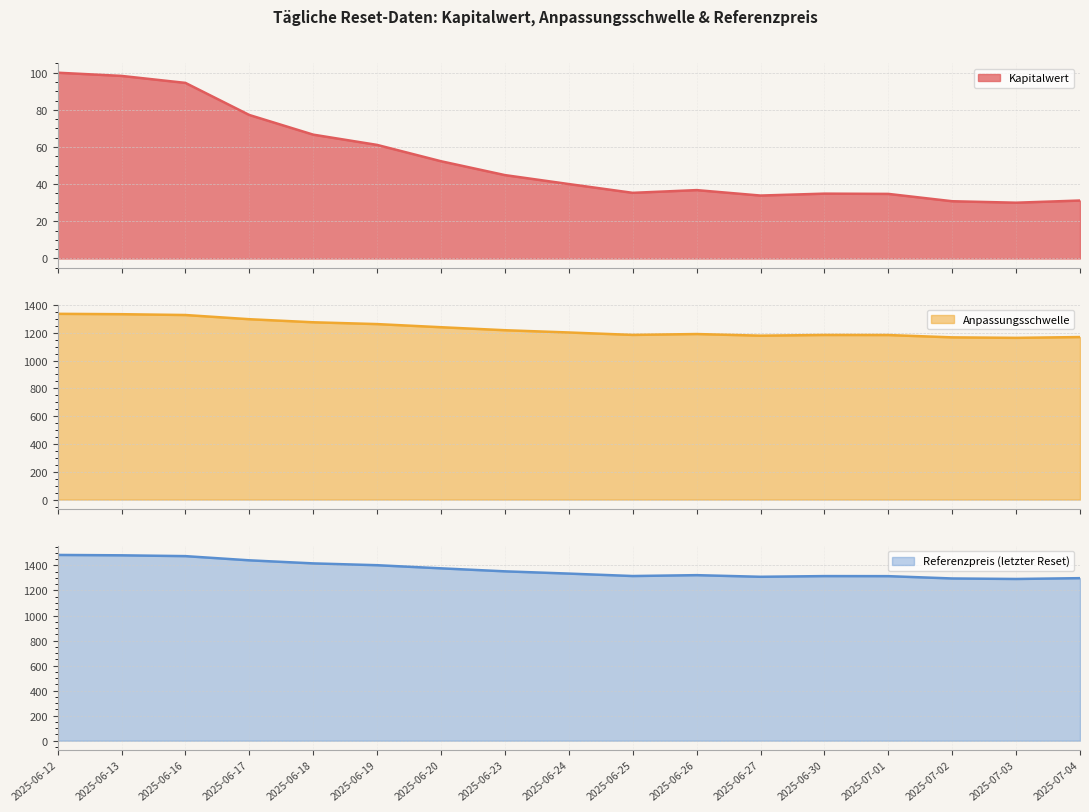

The value of Kapitalwert at 2025-06-27 is 58.9. True or false?

False